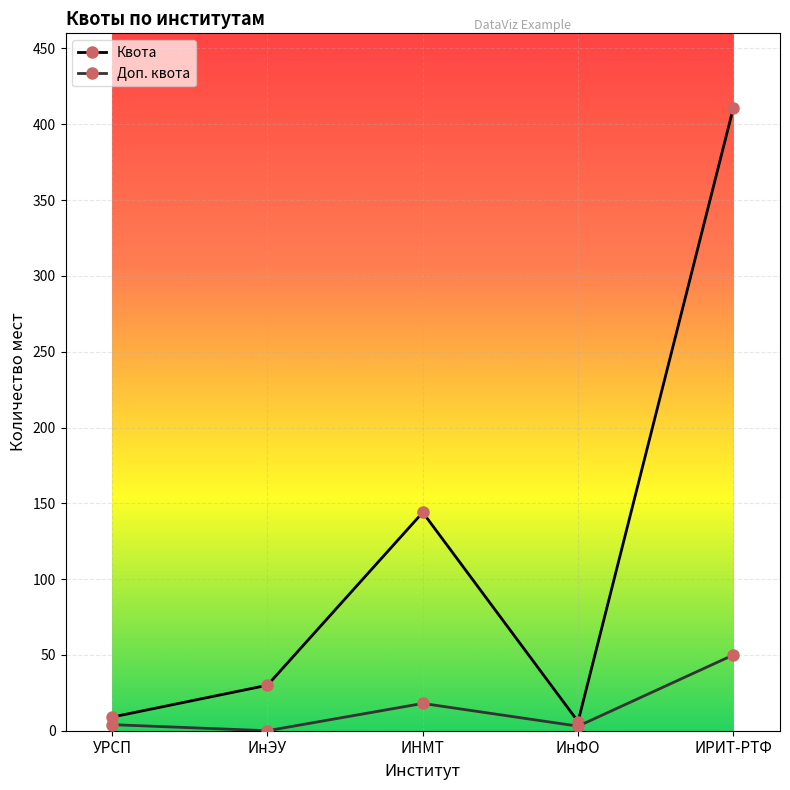

Is it true that Доп. квота equals 0 at ИнЭУ?

True